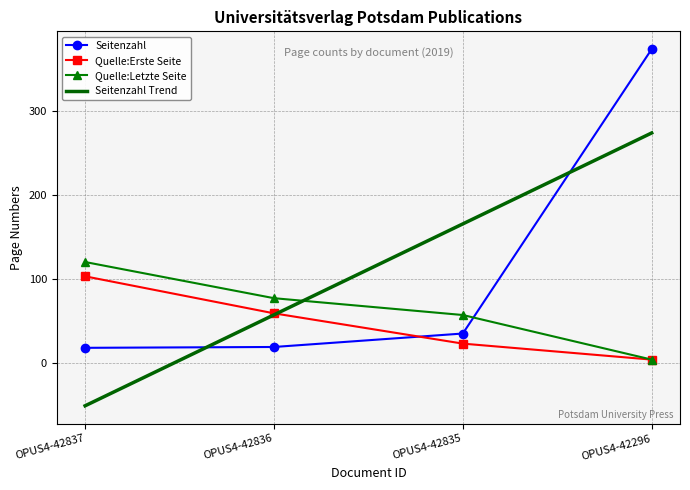

The Seitenzahl Trend series shows 57.2 at OPUS4-42836. True or false?

True